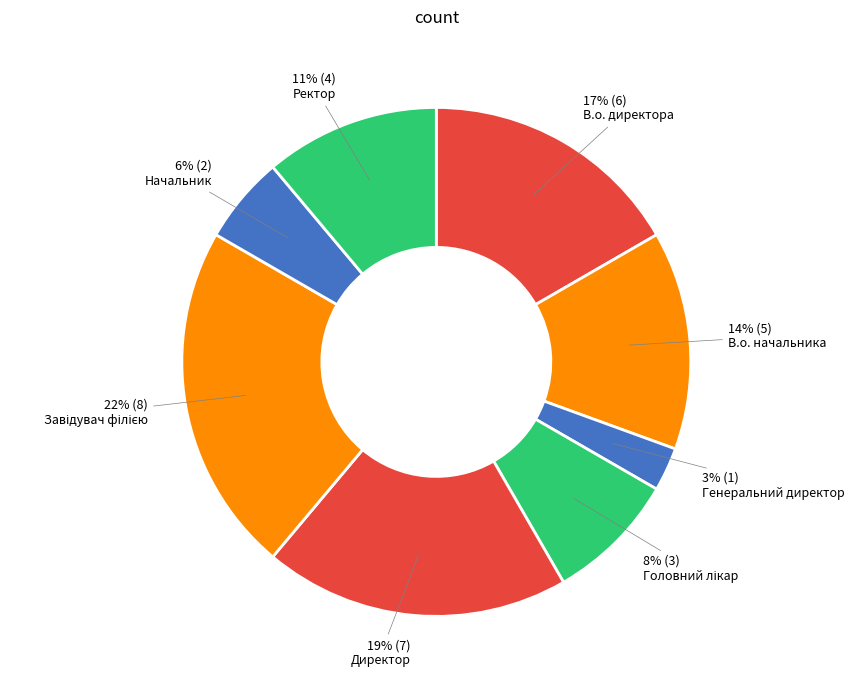

To the nearest percent, what portion does Завідувач філією represent?

22%